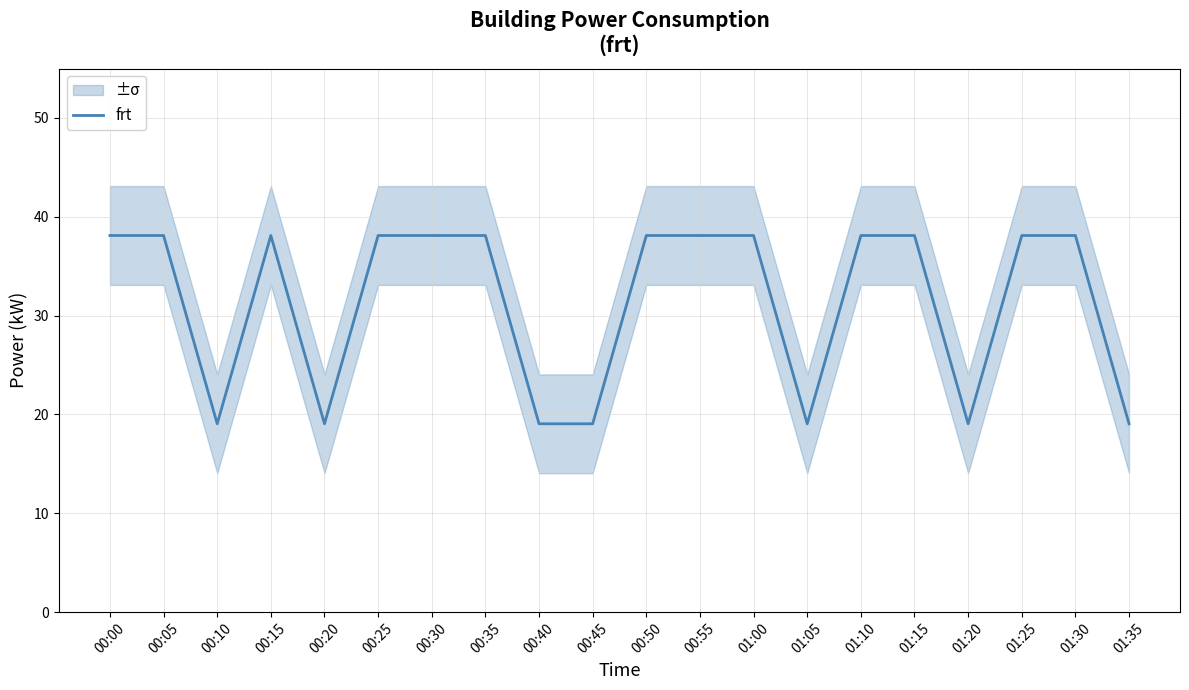

What is the label of the 9th point from the left?

00:40